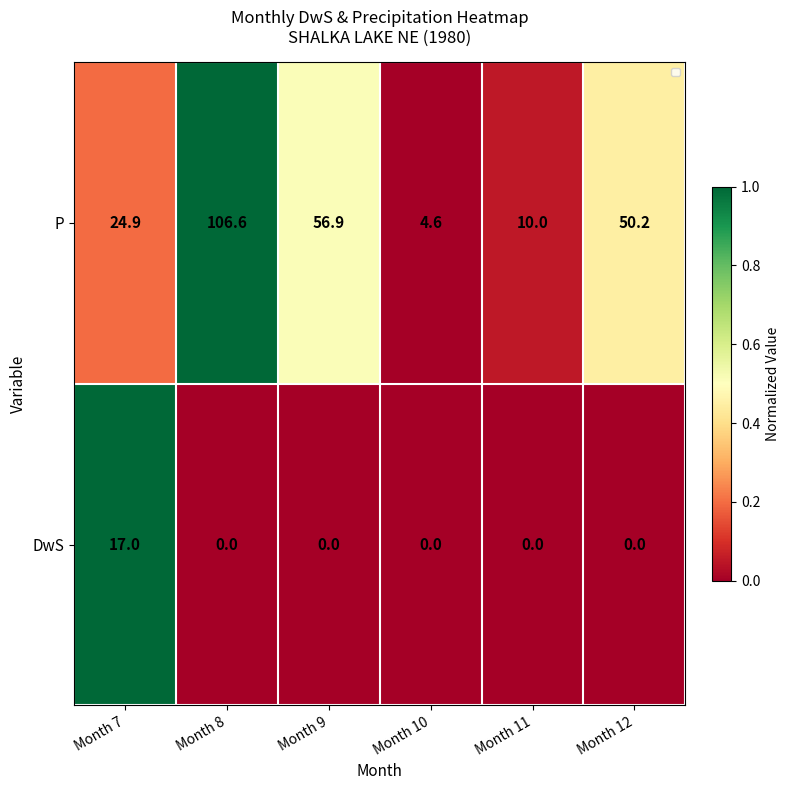

What value does the P series have at Month 8?

106.6